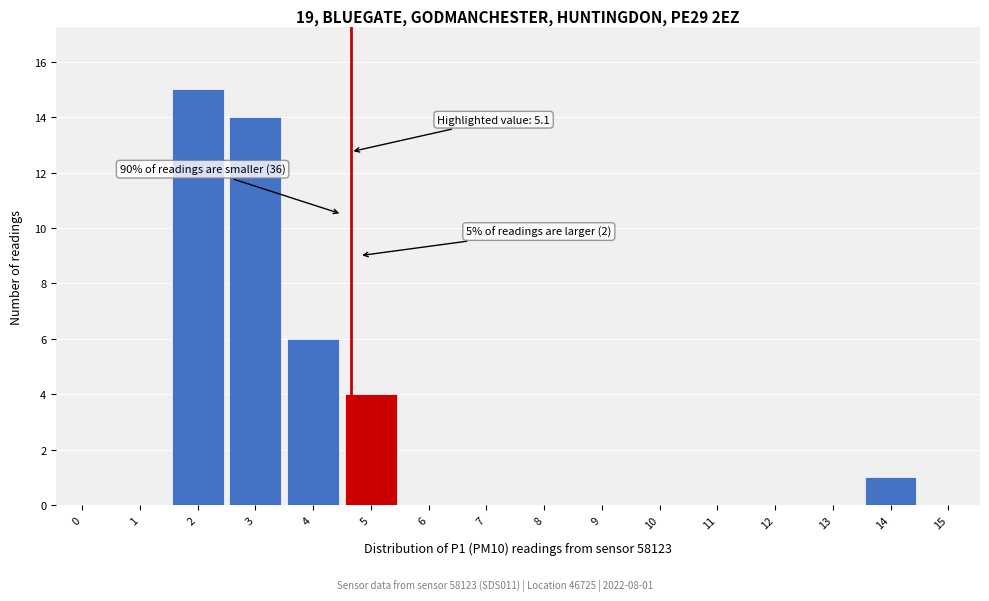

Reading left to right, what are all the values shown in this chart?

0=0	1=0	2=15	3=14	4=6	5=4	6=0	7=0	8=0	9=0	10=0	11=0	12=0	13=0	14=1	15=0